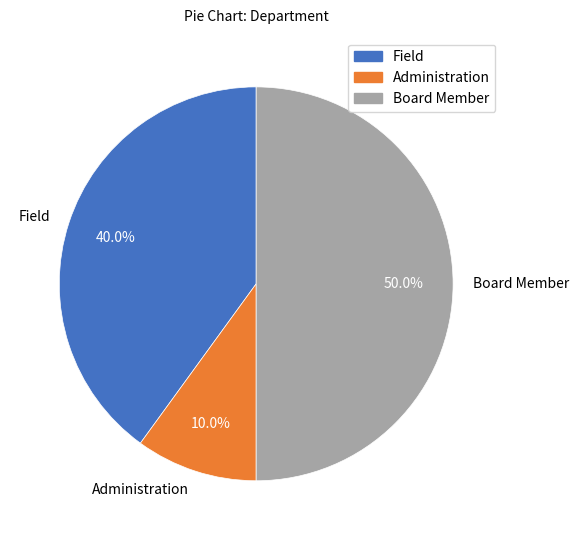

Approximately how many times larger is the value at Board Member compared to Administration?

5.0